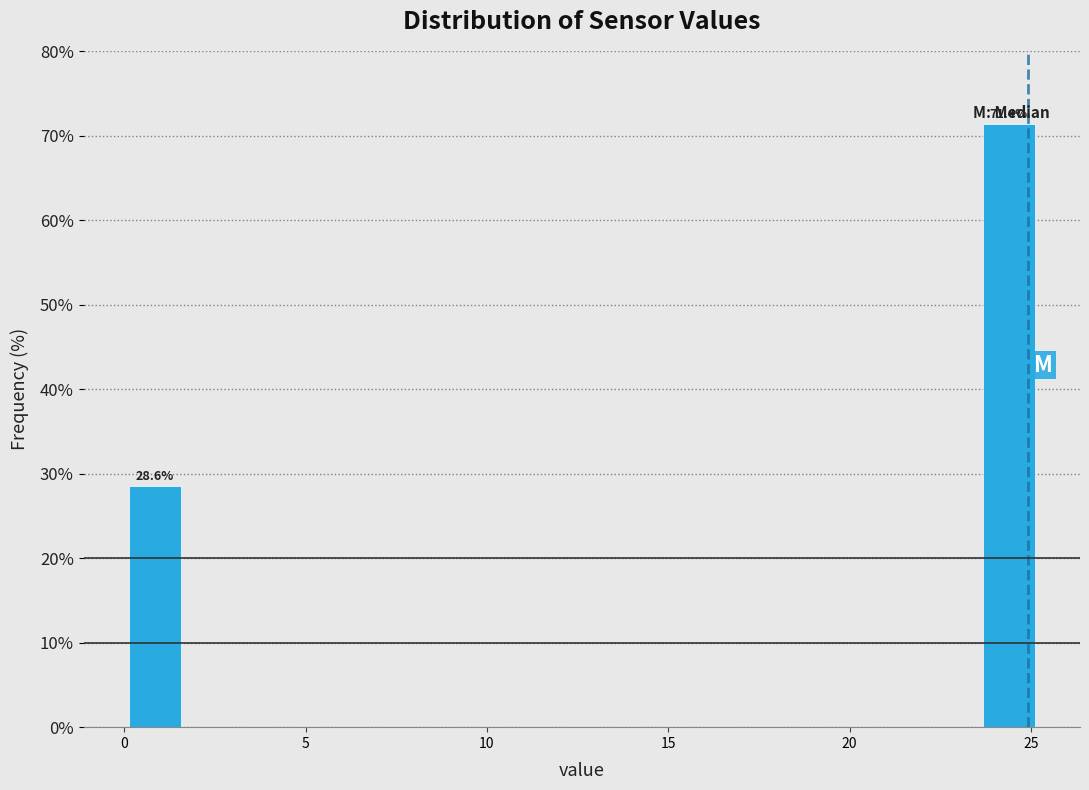

Read against the x-axis, roughly where is the centre of the tallest bar?

24.5